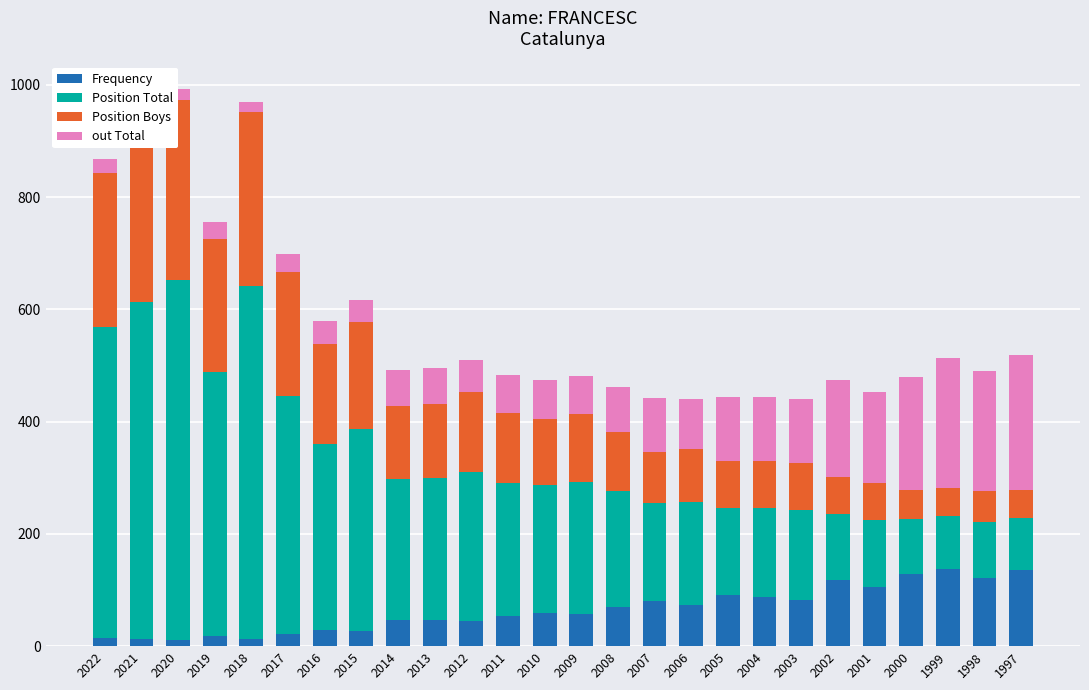

Which series has the largest range (max minus min)?

Position Total